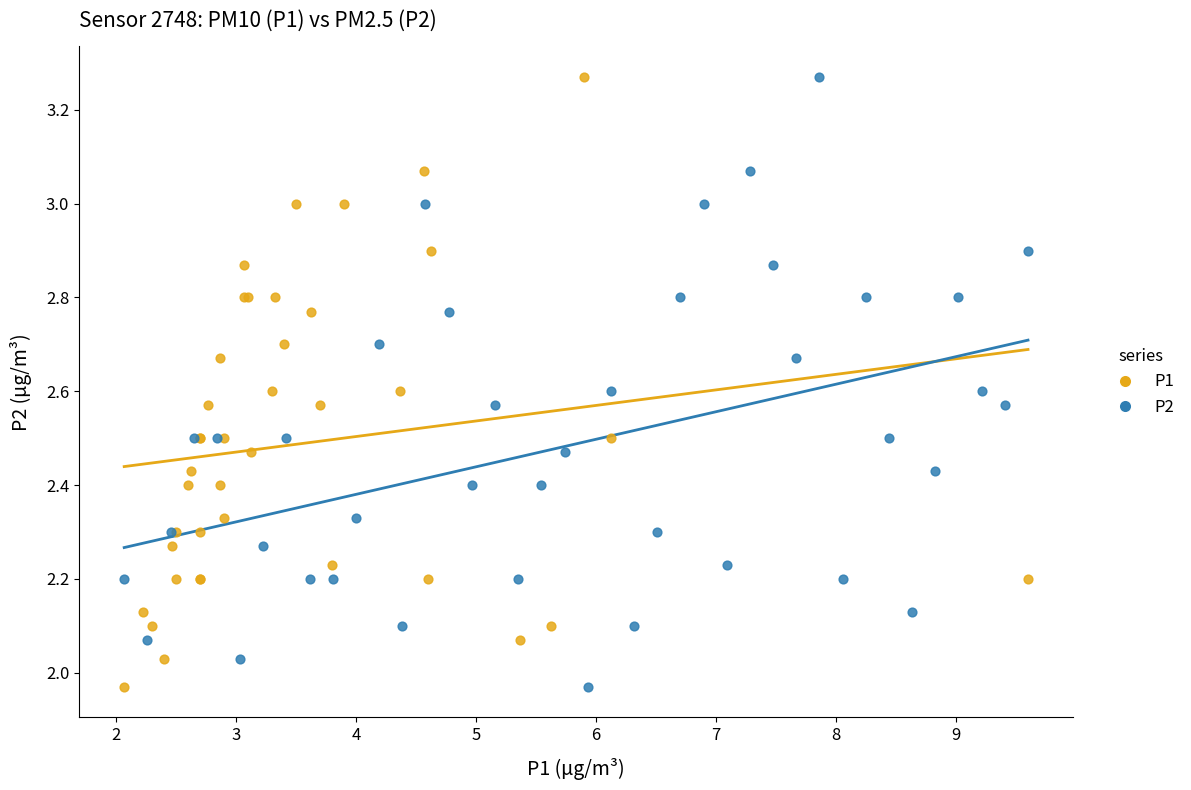

What are all the series names shown in the legend?

P1, P2